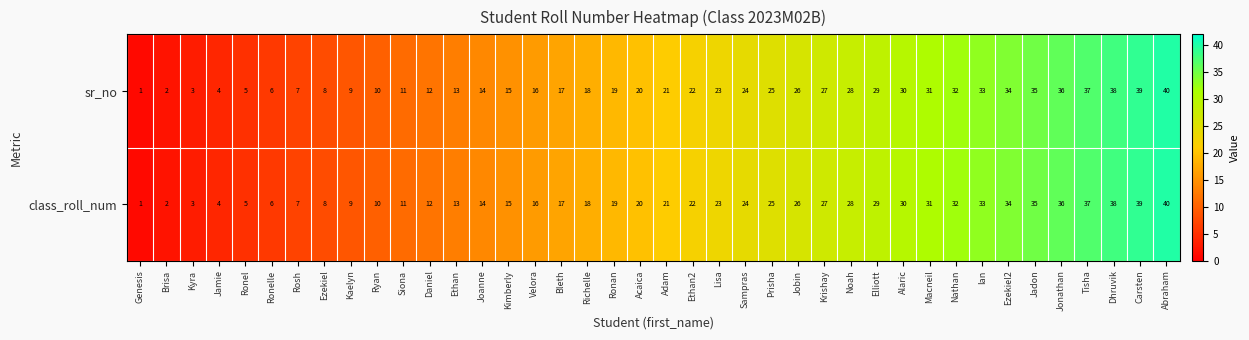

At which category is the sum across all series the highest?

Abraham